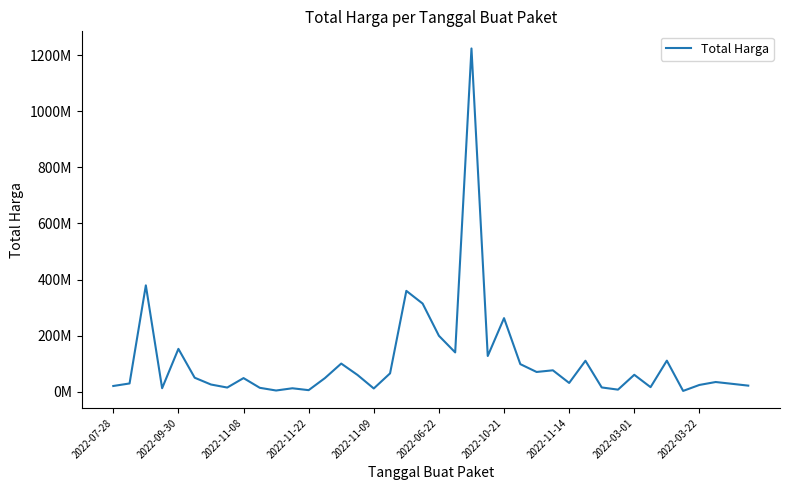

List the labels in order of value, smallest first.

35, 10, 12, 31, 16, 11, 2022-11-22, 2022-03-22, 2022-11-14, 30, 33, 2022-07-28, 39, 36, 2022-10-21, 38, 2022-09-30, 28, 37, 2022-03-01, 13, 2022-06-22, 15, 32, 17, 26, 27, 25, 14, 29, 34, 23, 21, 2022-11-09, 20, 24, 19, 18, 2022-11-08, 22